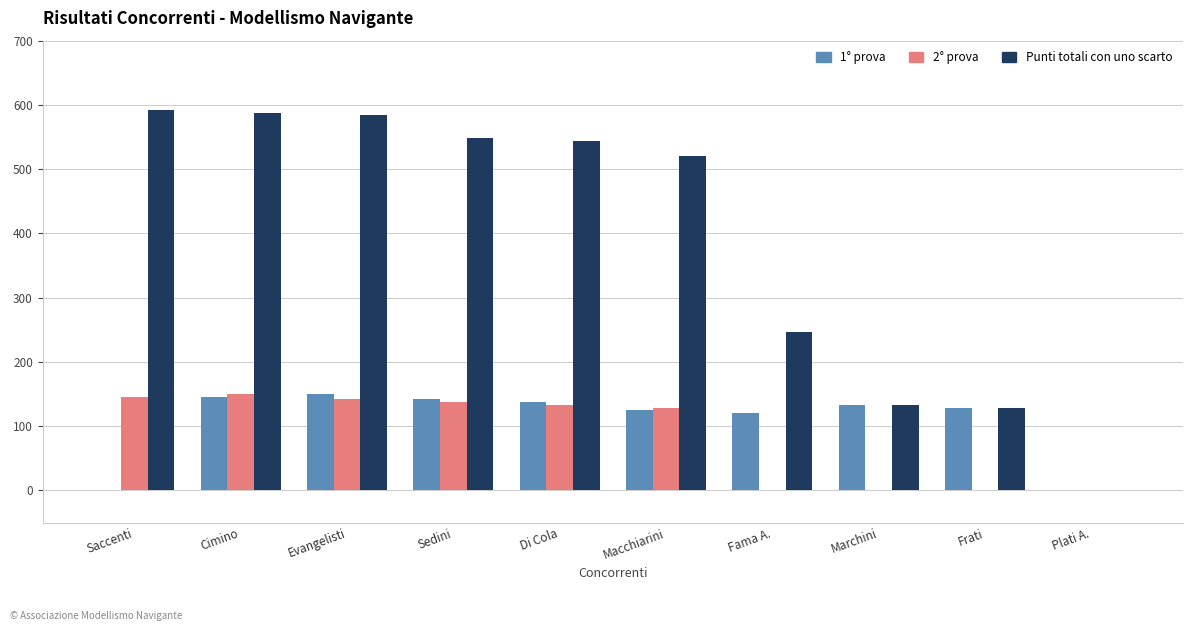

True or false: 2° prova has a value of 0 at Plati A..

True